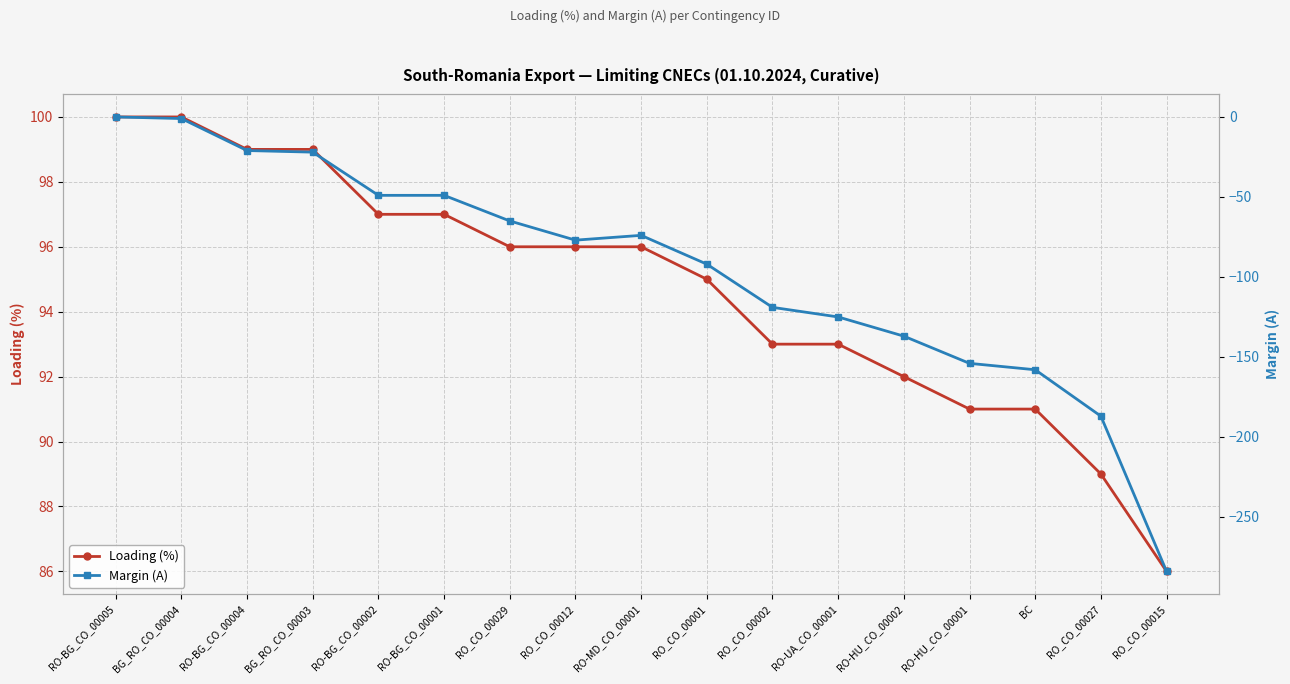

The value of Loading (%) at RO-MD_CO_00001 is 96. True or false?

True